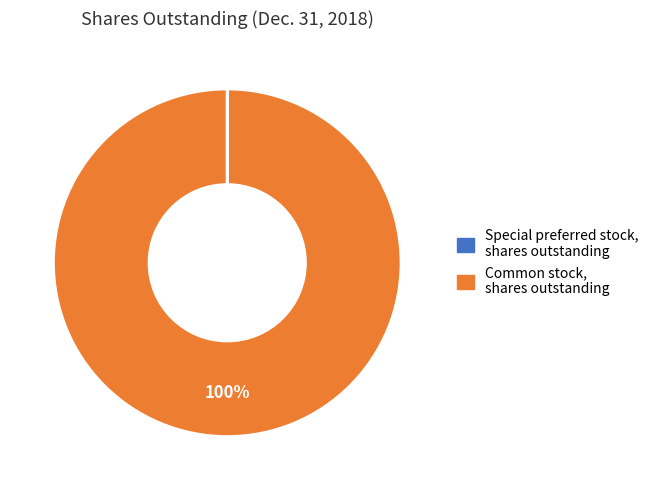

Is there any slice that represents more than half of the pie?

Yes